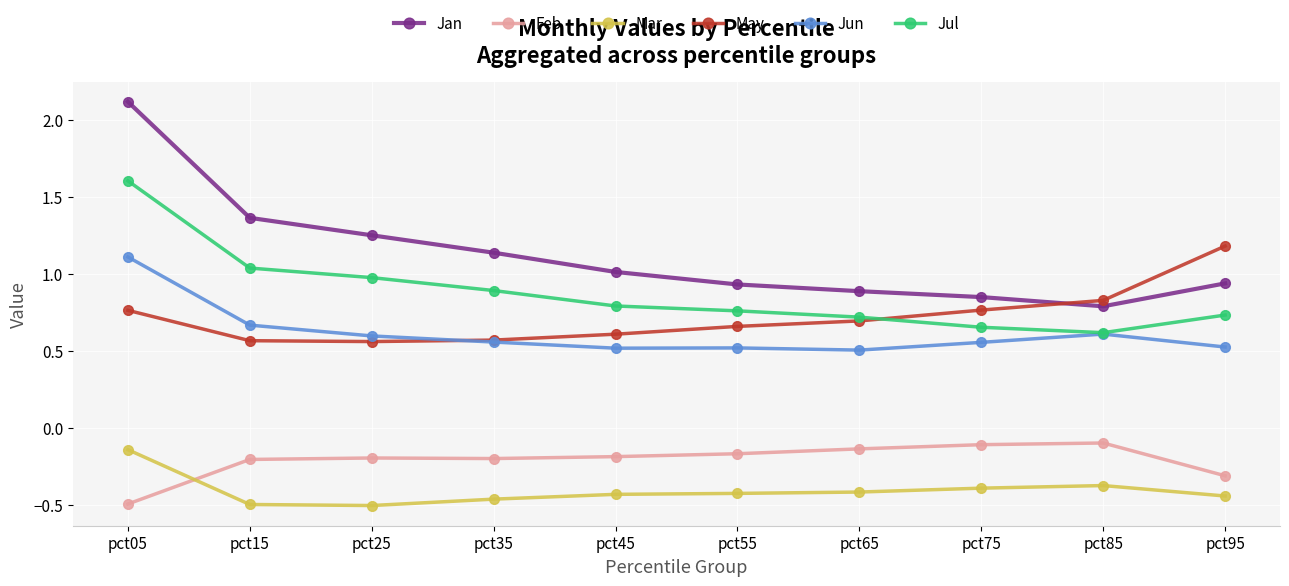

What is the maximum value shown in the chart?

2.1